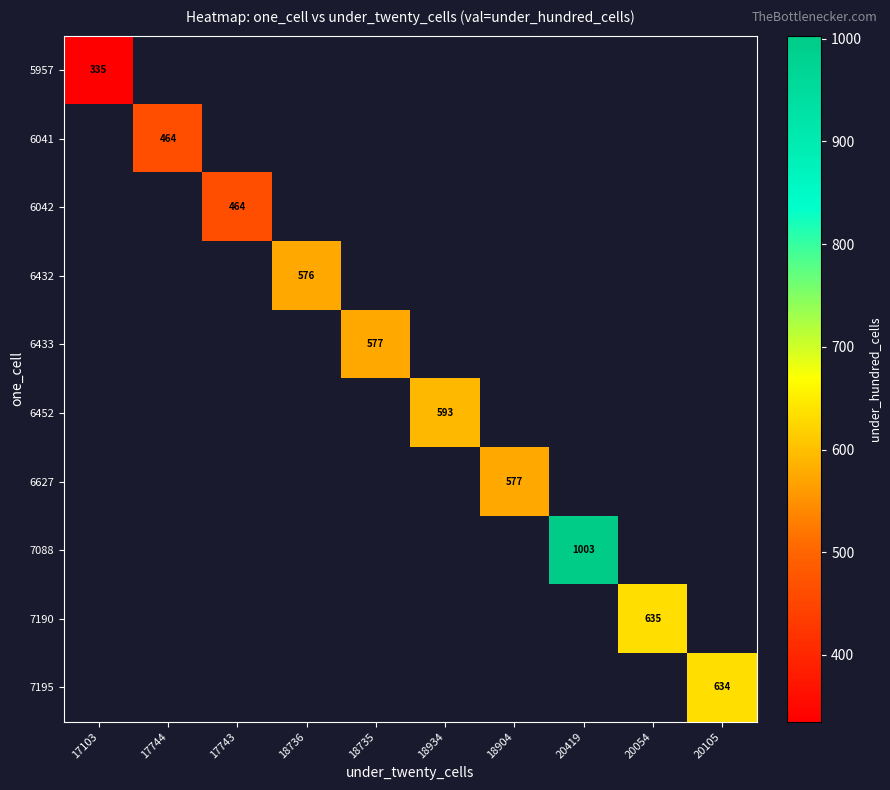

The 7088 series shows 1003 at 20419. True or false?

True